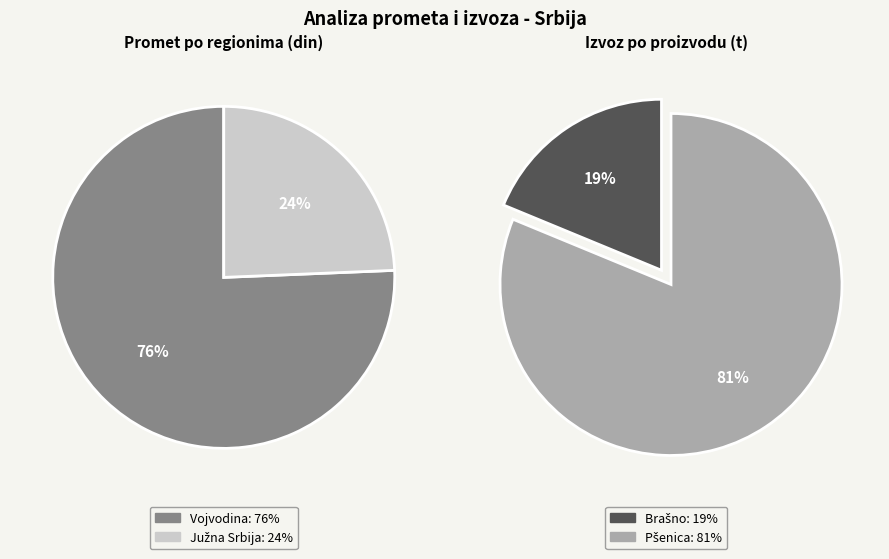

Combined, do Vojvodina and Južna Srbija account for over 50%?

Yes